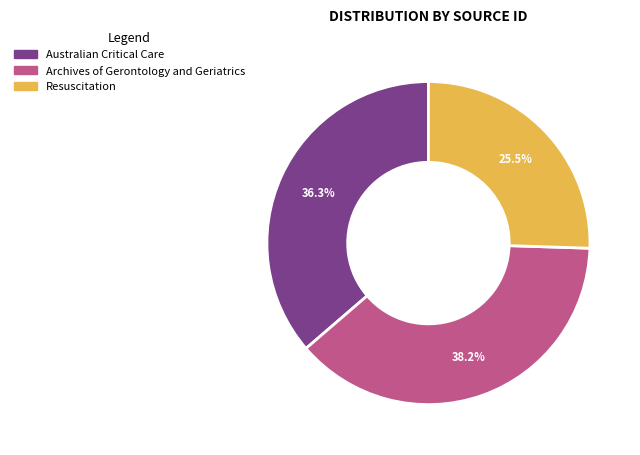

Combined, what portion of the pie is Archives of Gerontology and Geriatrics and Australian Critical Care?

74.5%